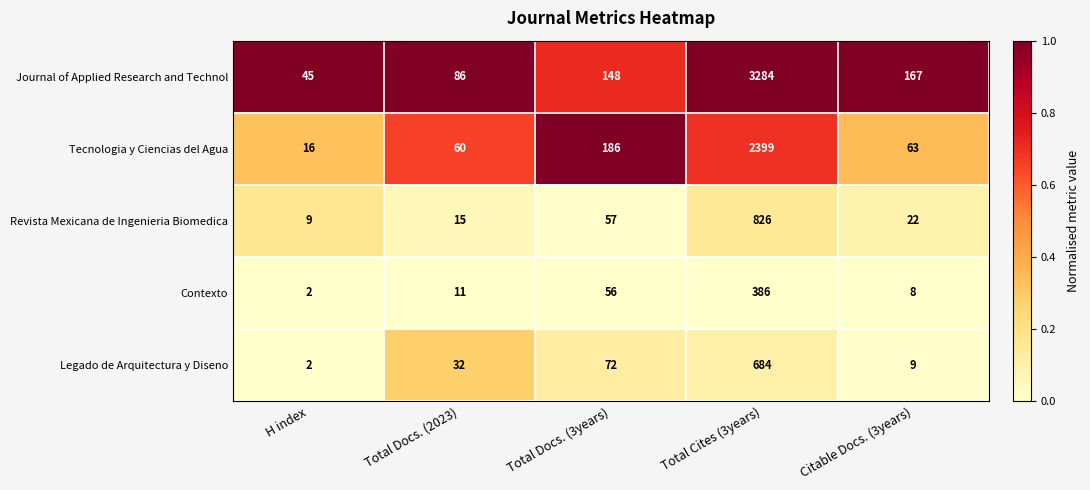

What is the average value of the Journal of Applied Research and Technol series?

746